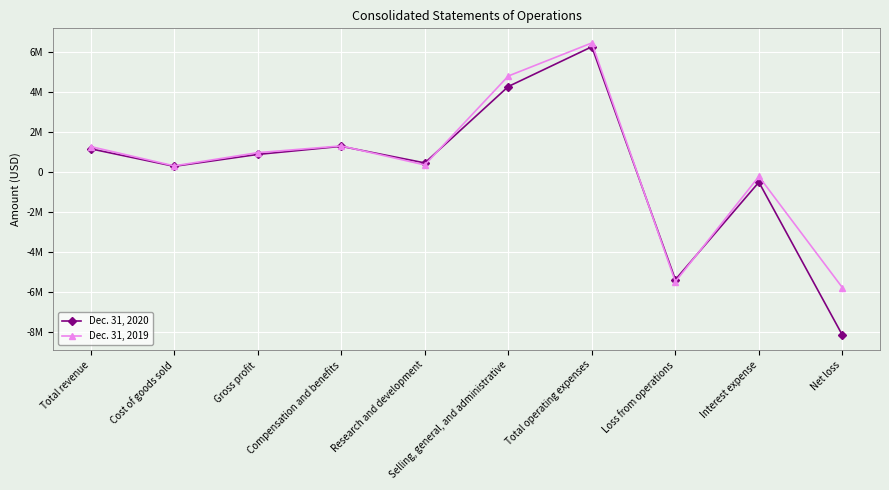

The value of Dec. 31, 2020 at Gross profit is 1391480. True or false?

False